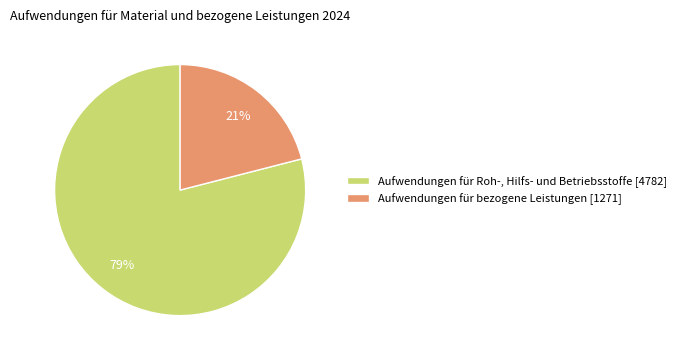

Which slice is the largest?

Aufwendungen für Roh-, Hilfs- und Betriebsstoffe [4782]